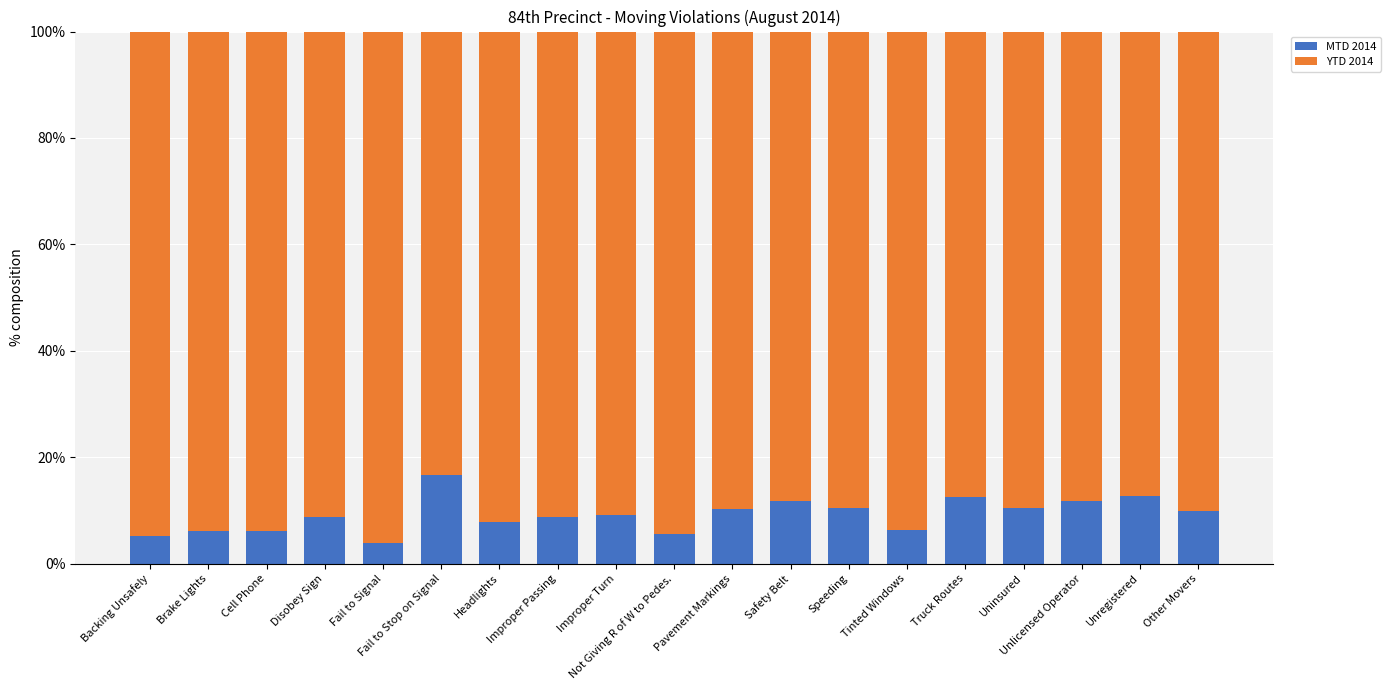

What is the difference between the maximum and minimum values in the MTD 2014 series?

12.6